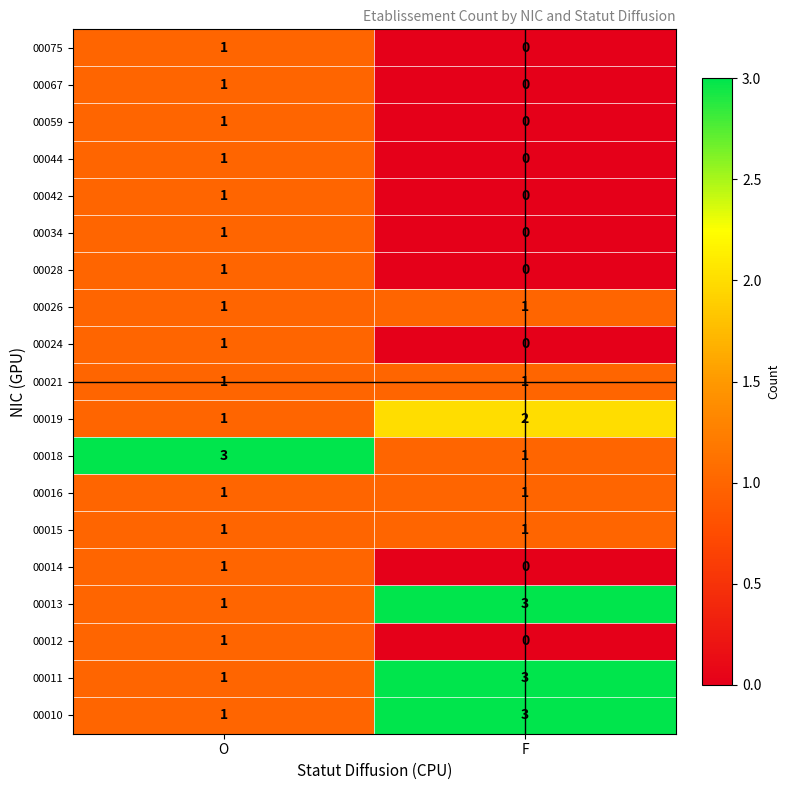

At which label is 00044 closest to 0?

F